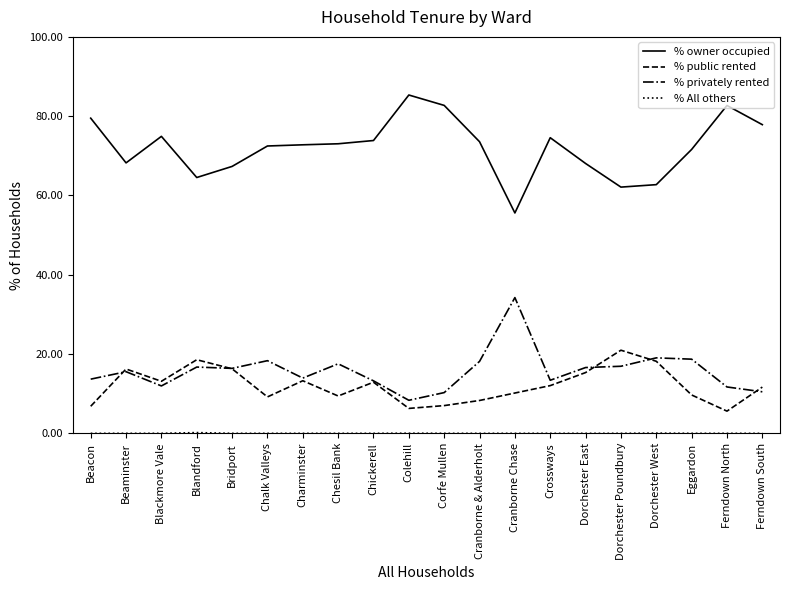

What position from the left is Cranborne Chase?

13